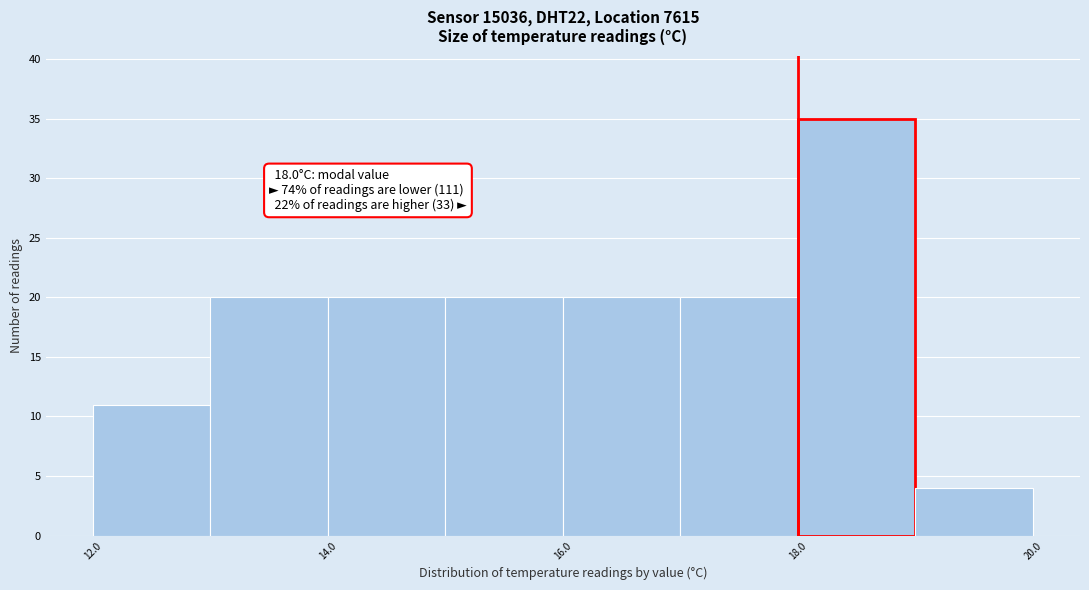

Over which range of the x-axis is the bar tallest?

18 to 19